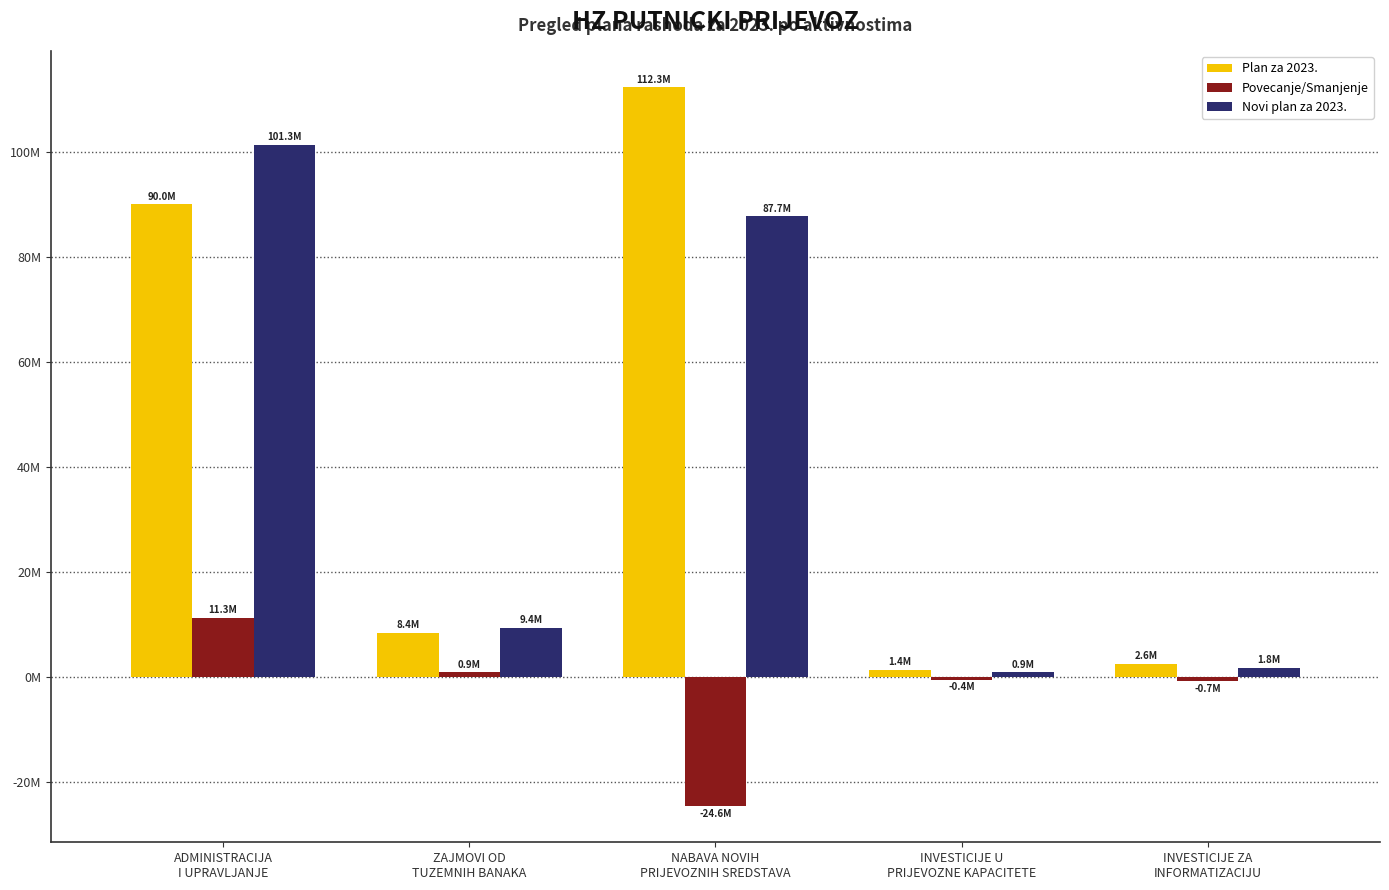

What is the difference between the Povecanje/Smanjenje values at NABAVA NOVIH
PRIJEVOZNIH SREDSTAVA and ADMINISTRACIJA
I UPRAVLJANJE?

35815411